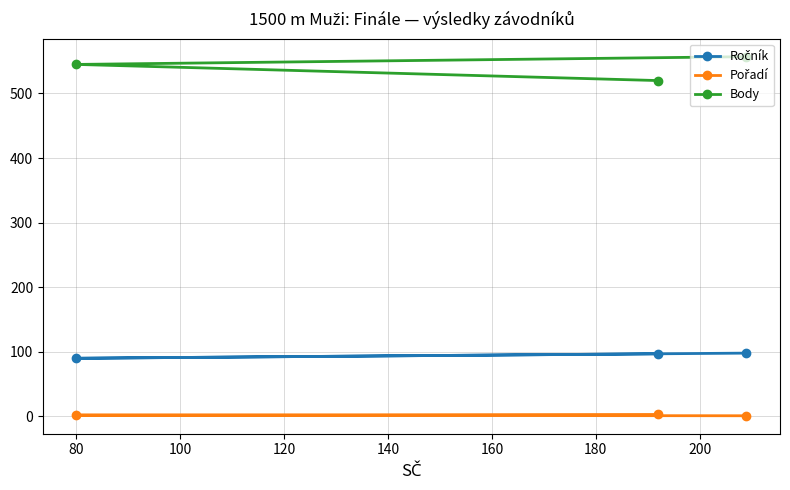

What is the difference between the maximum and minimum values in the Body series?

37